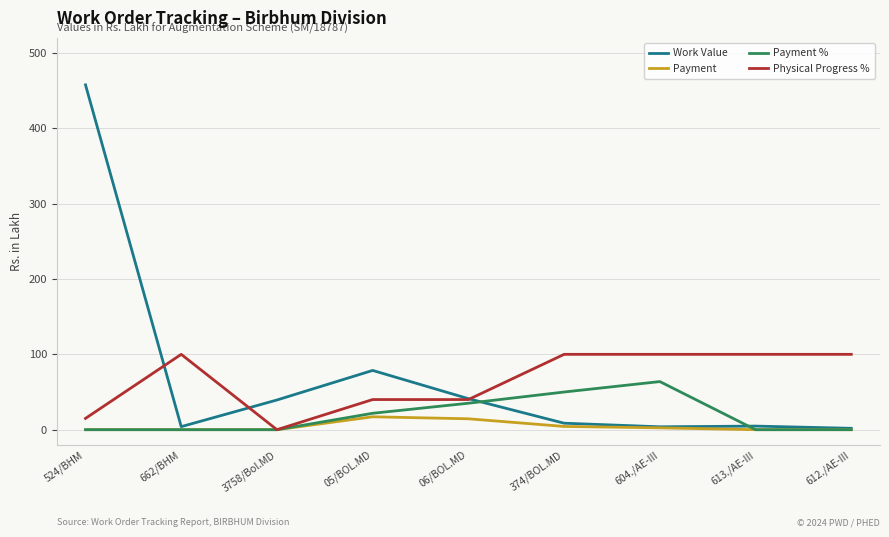

List the series in order of their peak value, highest first.

Work Value, Physical Progress %, Payment %, Payment